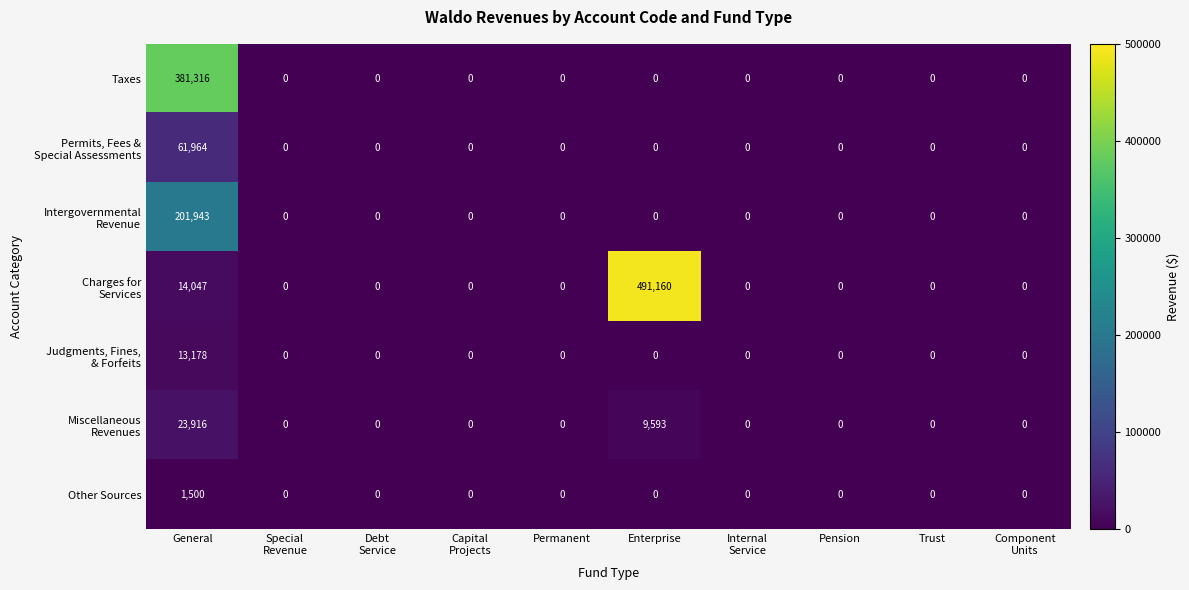

At which category does the chart reach its peak across all series?

Enterprise